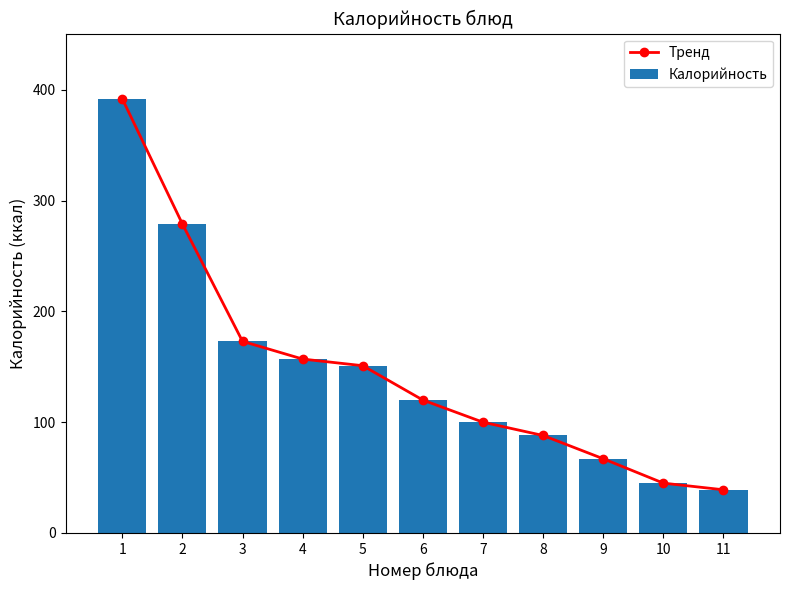

Between 7 and 9, which is larger?

7